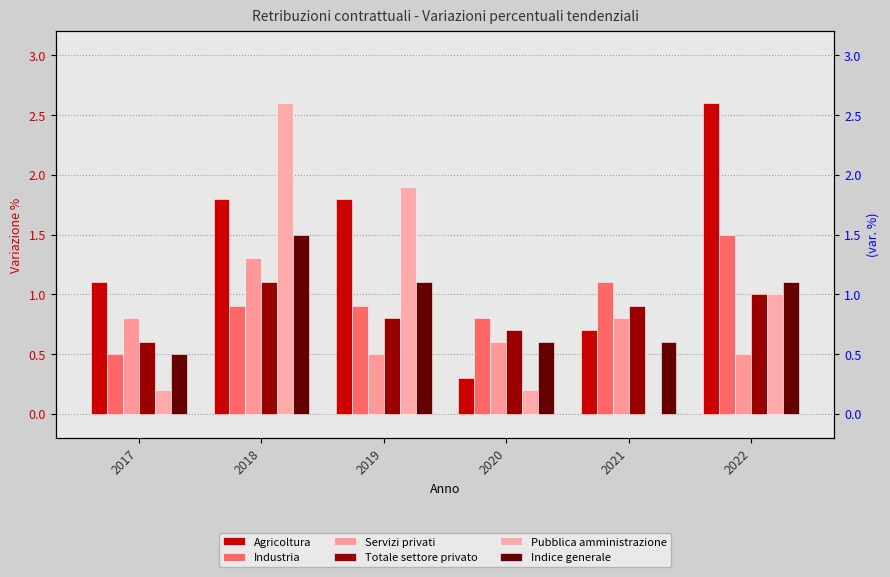

Is the value of Pubblica amministrazione at 2018 greater than the value of Servizi privati at 2021?

Yes